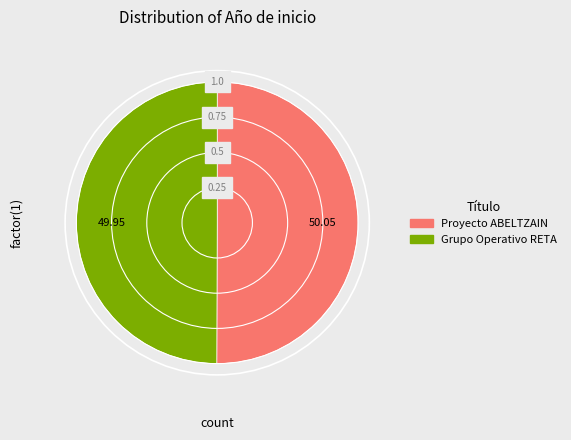

How many segments does this pie chart have?

2